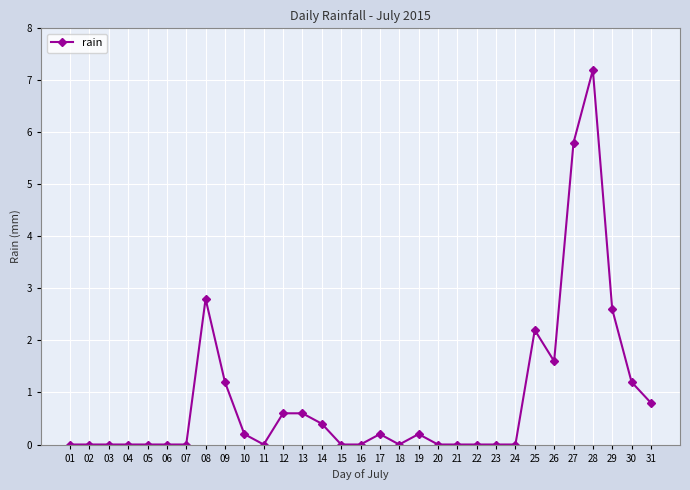

What is the greatest value displayed?

7.2